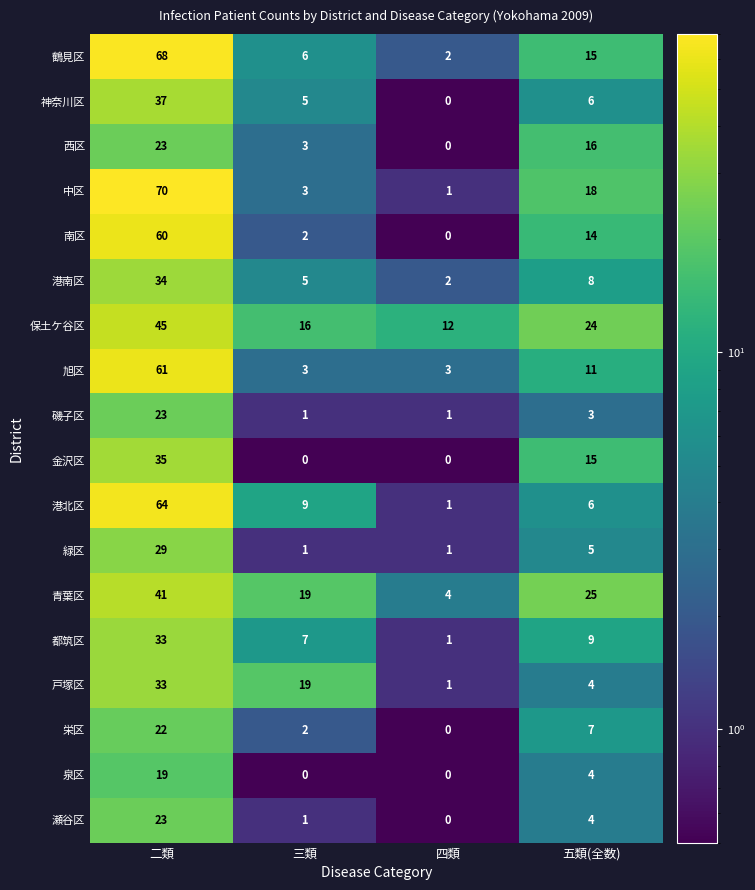

What is the approximate value of 中区 at 二類, to the nearest 5?

70